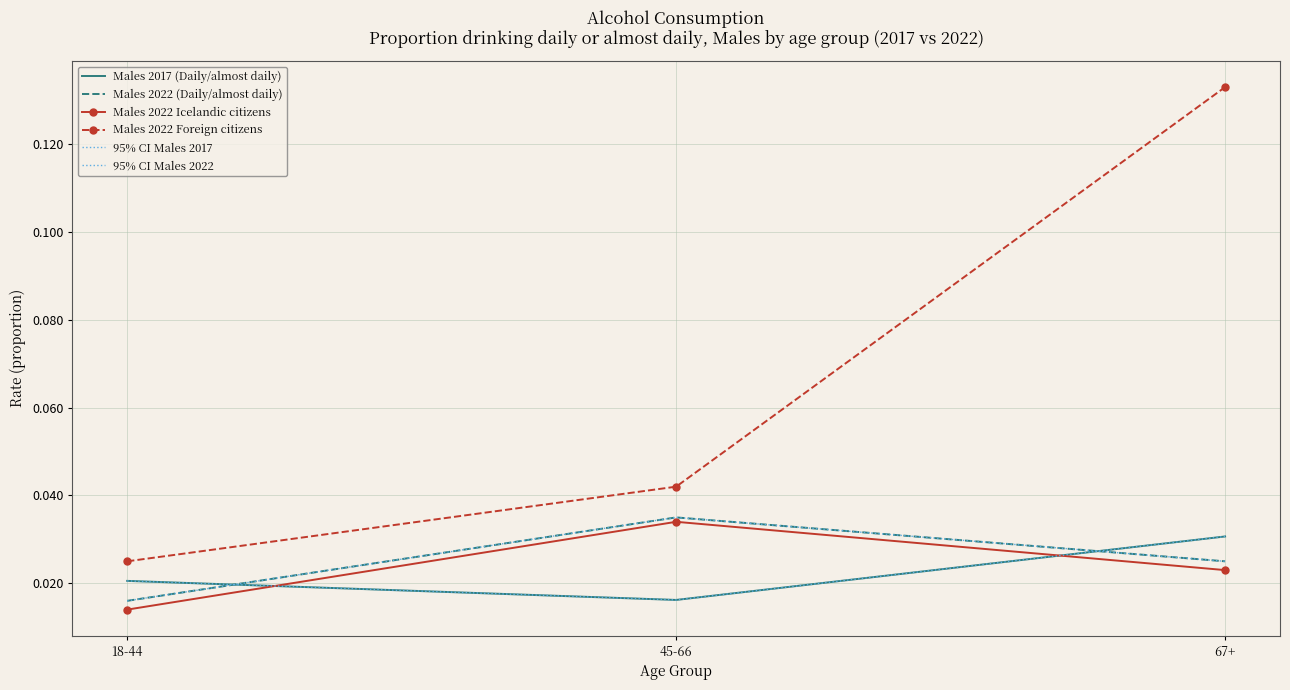

What position from the left is 18-44?

1